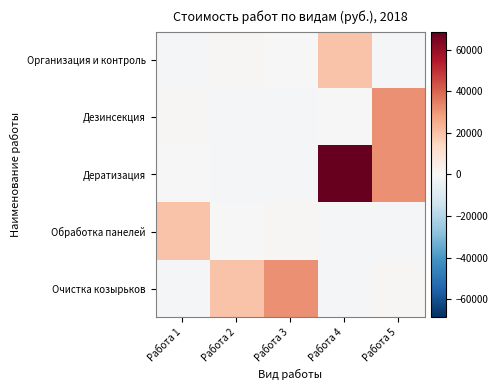

Reading left to right, what are all the values shown in this chart?

Организация и контроль: Работа 1=-831.8	Работа 2=828.8	Работа 3=0.0	Работа 4=19520.8	Работа 5=-1336.8
Дезинсекция: Работа 1=828.8	Работа 2=-831.8	Работа 3=-1336.8	Работа 4=0.0	Работа 5=31120.8
Дератизация: Работа 1=0.0	Работа 2=-1336.8	Работа 3=-831.8	Работа 4=68500.8	Работа 5=31120.8
Обработка панелей: Работа 1=19520.8	Работа 2=0.0	Работа 3=828.8	Работа 4=-1336.8	Работа 5=-831.8
Очистка козырьков: Работа 1=-1336.8	Работа 2=19520.8	Работа 3=31120.8	Работа 4=-831.8	Работа 5=654.3